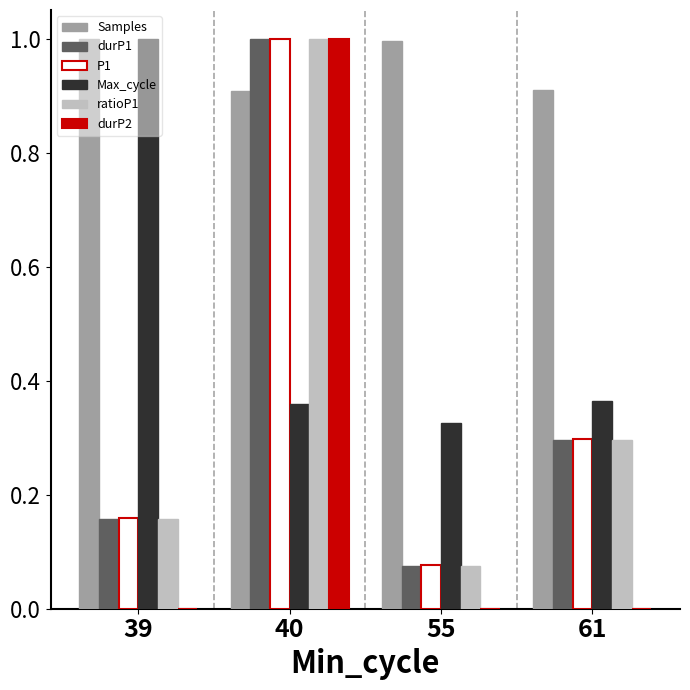

Which series has the largest total across all categories?

Samples